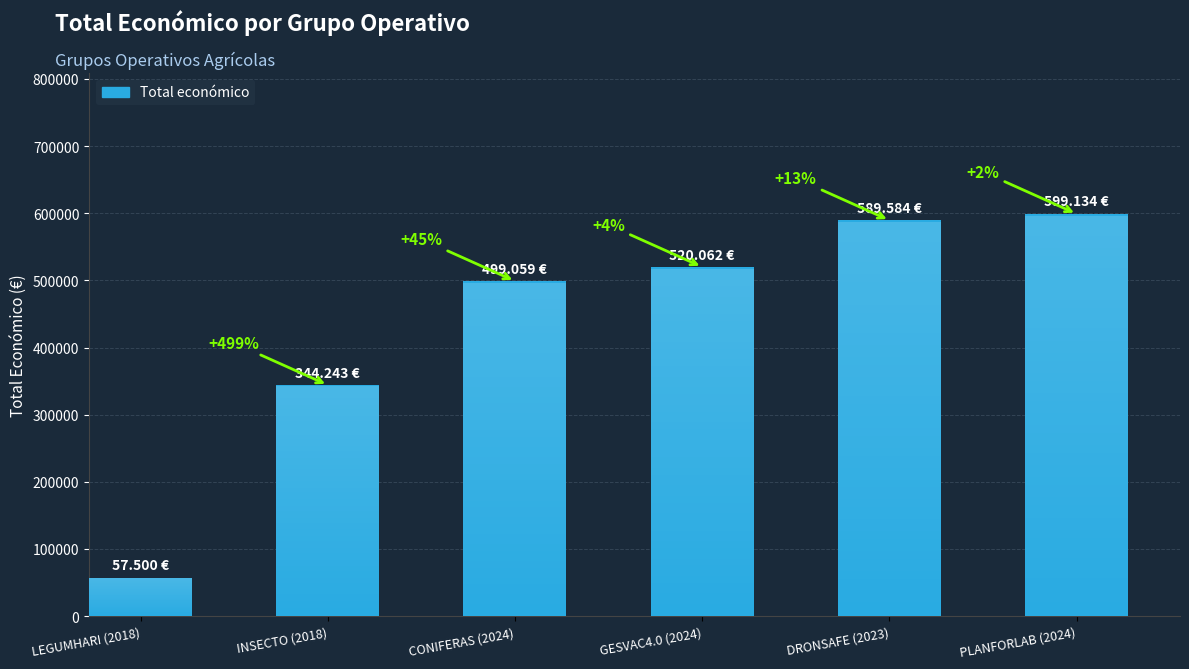

What is the label of the 6th bar from the right?

LEGUMHARI (2018)